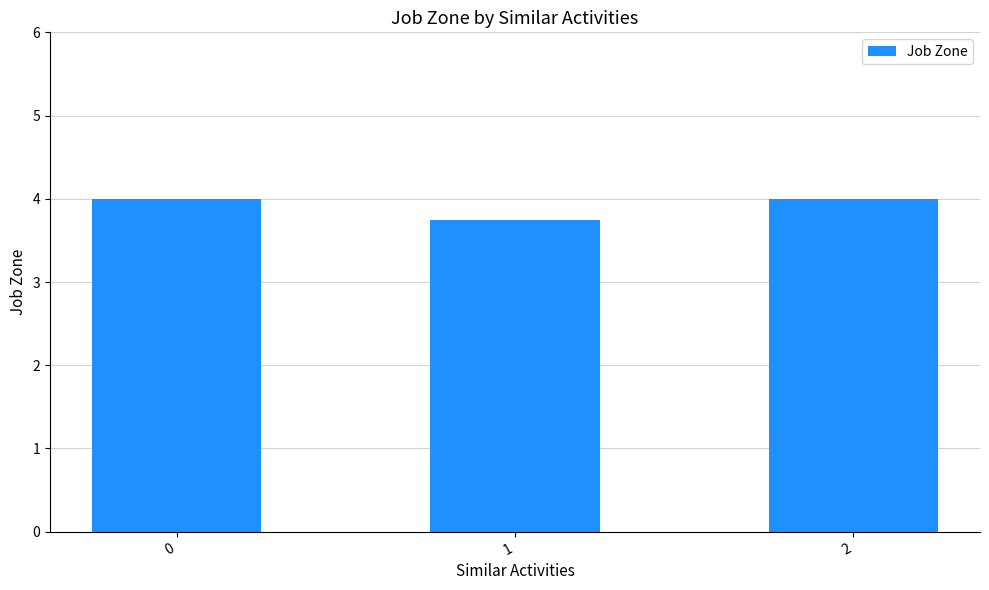

Is it true that the value at 2 is 1.2?

False